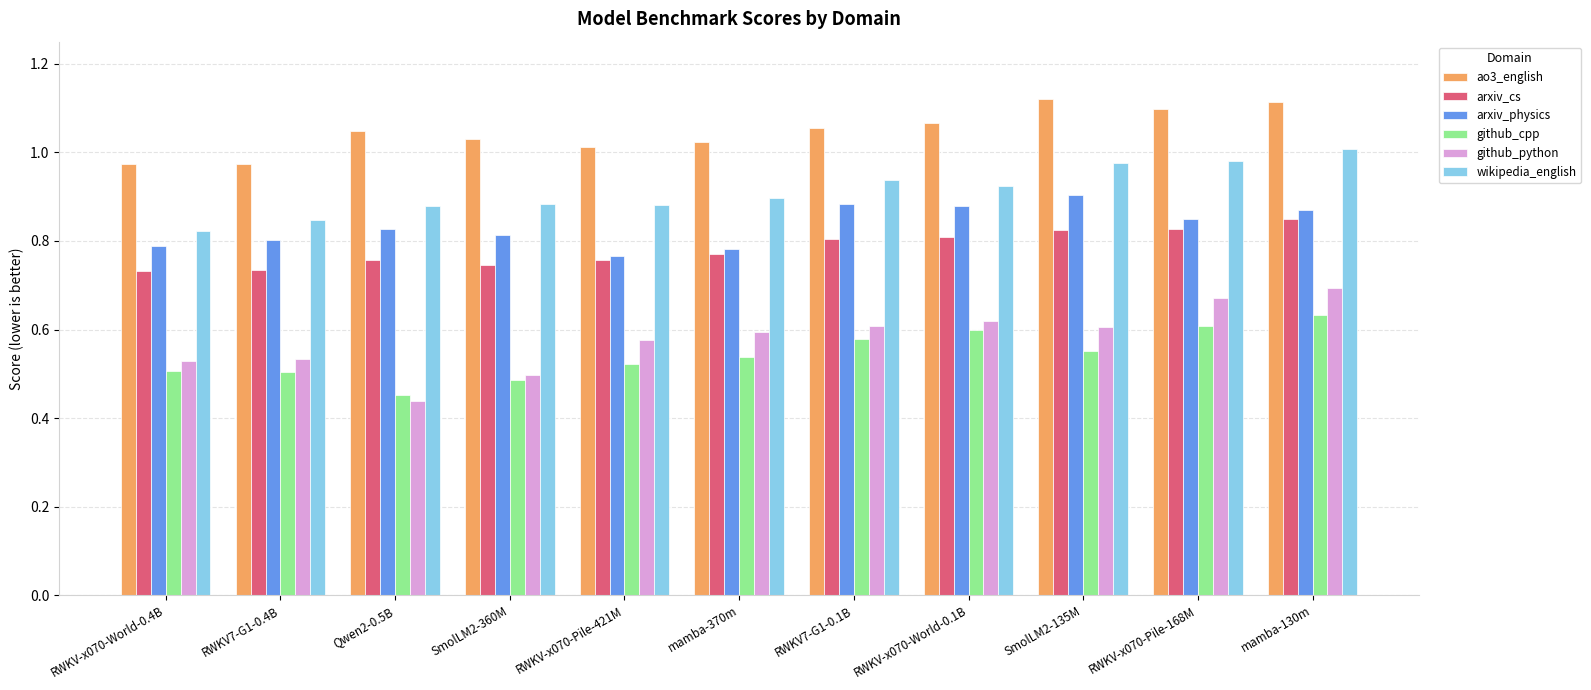

What is the difference between the maximum and minimum values in the arxiv_physics series?

0.1